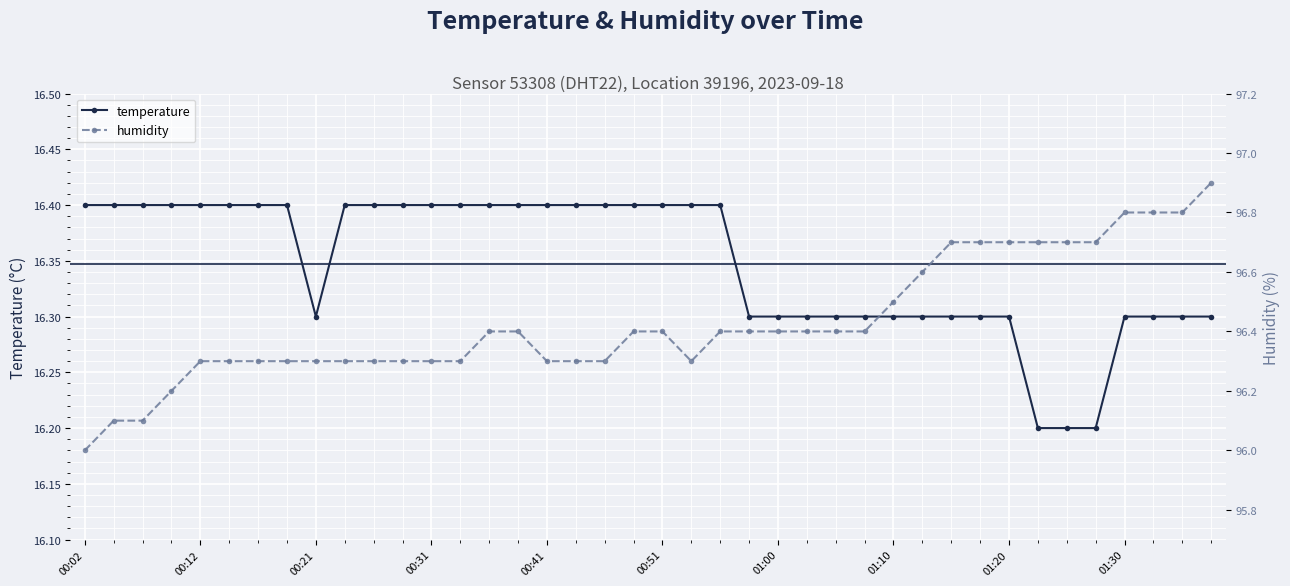

How many values in the humidity series exceed 96?

39